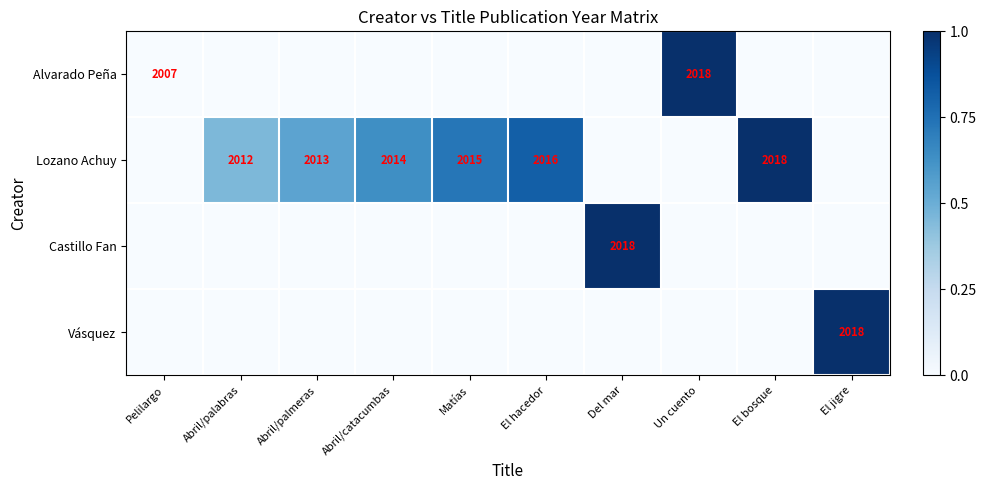

True or false: Alvarado Peña has a value of 420 at Un cuento.

False